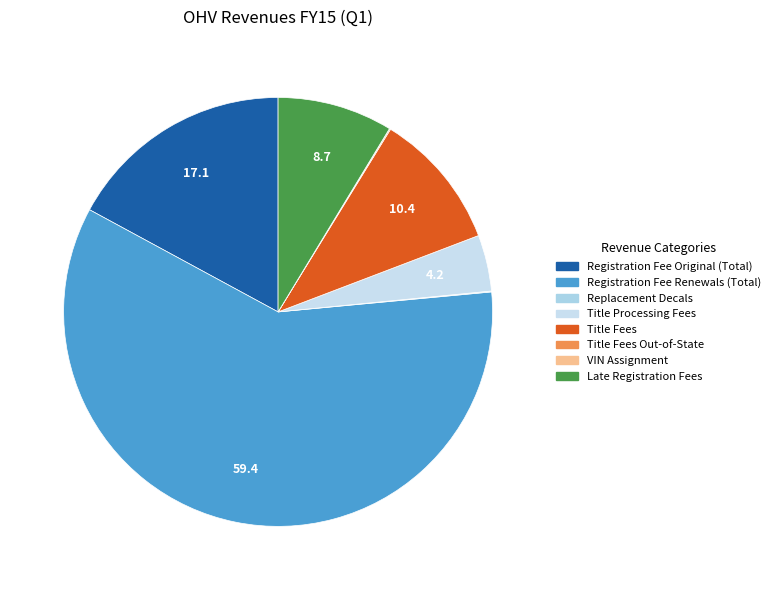

Rank the categories by value from highest to lowest.

Registration Fee Renewals (Total), Registration Fee Original (Total), Title Fees, Late Registration Fees, Title Processing Fees, Title Fees Out-of-State, Replacement Decals, VIN Assignment